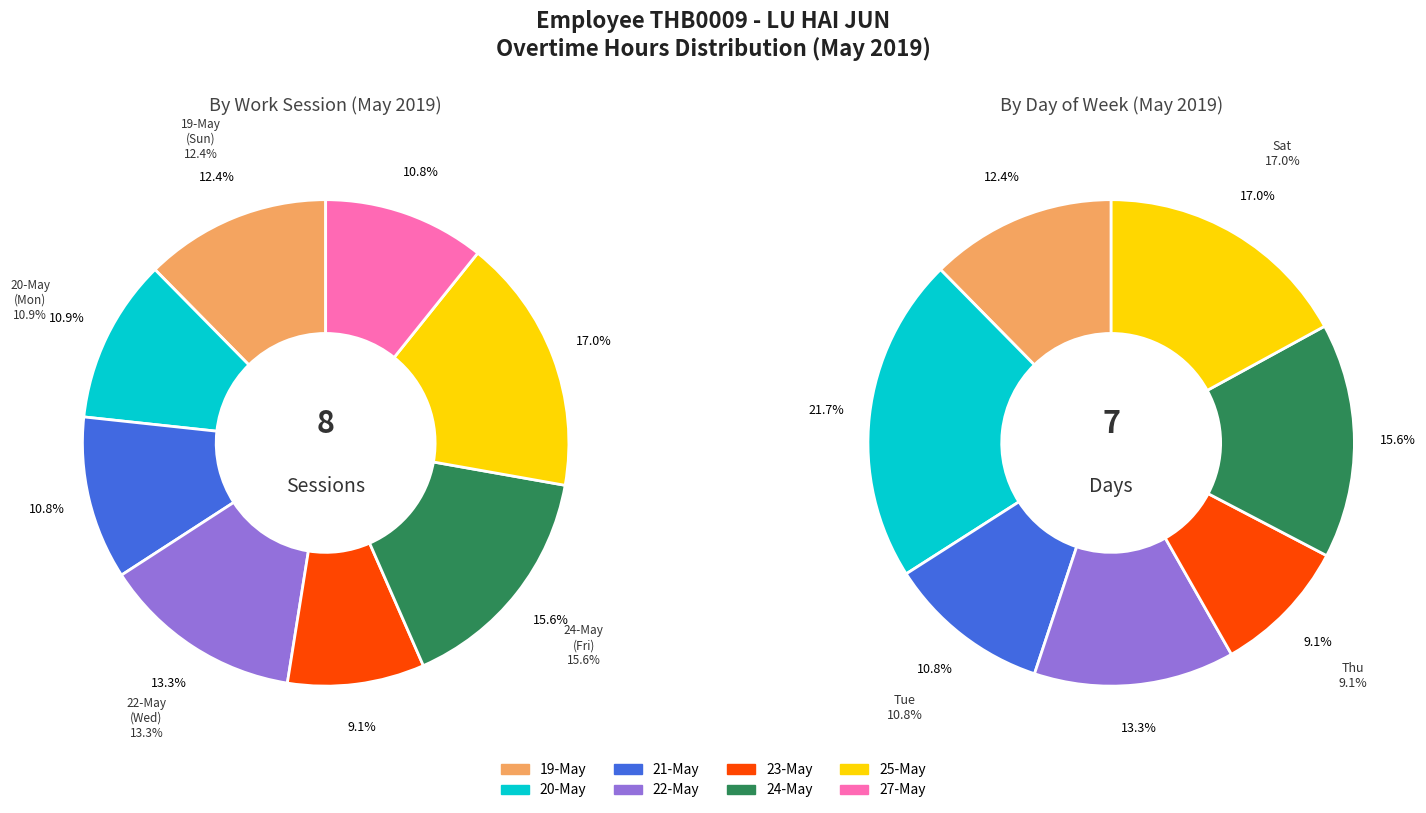

Does 19-May represent more than half of the total?

No